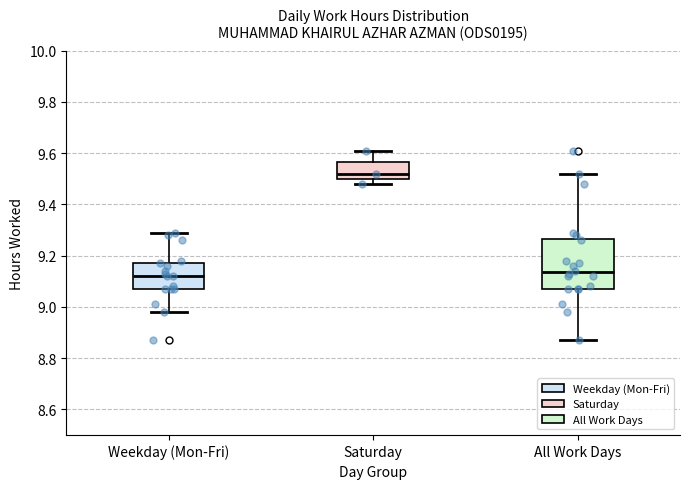

Reading left to right, transcribe this box plot: for each box, give where its median line is, the range the box spans, and where its two whiskers end, as read against the y-axis. The values are not printed on the chart, so give them approximately, as read against the axis.

Weekday (Mon-Fri): median 9.12, box 9.08 to 9.18, whiskers 8.98 to 9.30
Saturday: median 9.52, box 9.50 to 9.56, whiskers 9.48 to 9.62
All Work Days: median 9.14, box 9.08 to 9.26, whiskers 8.88 to 9.52